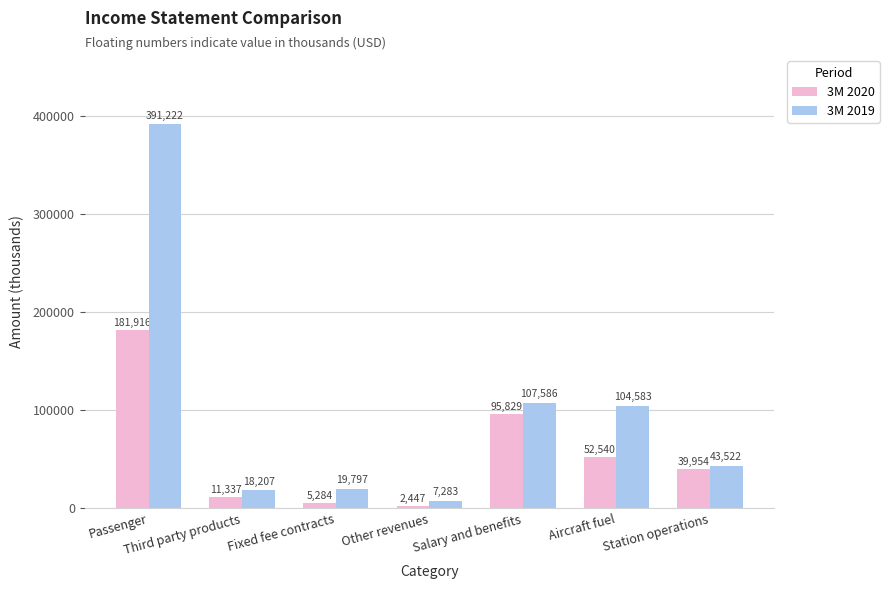

What is the sum of all 3M 2020 values?

389307